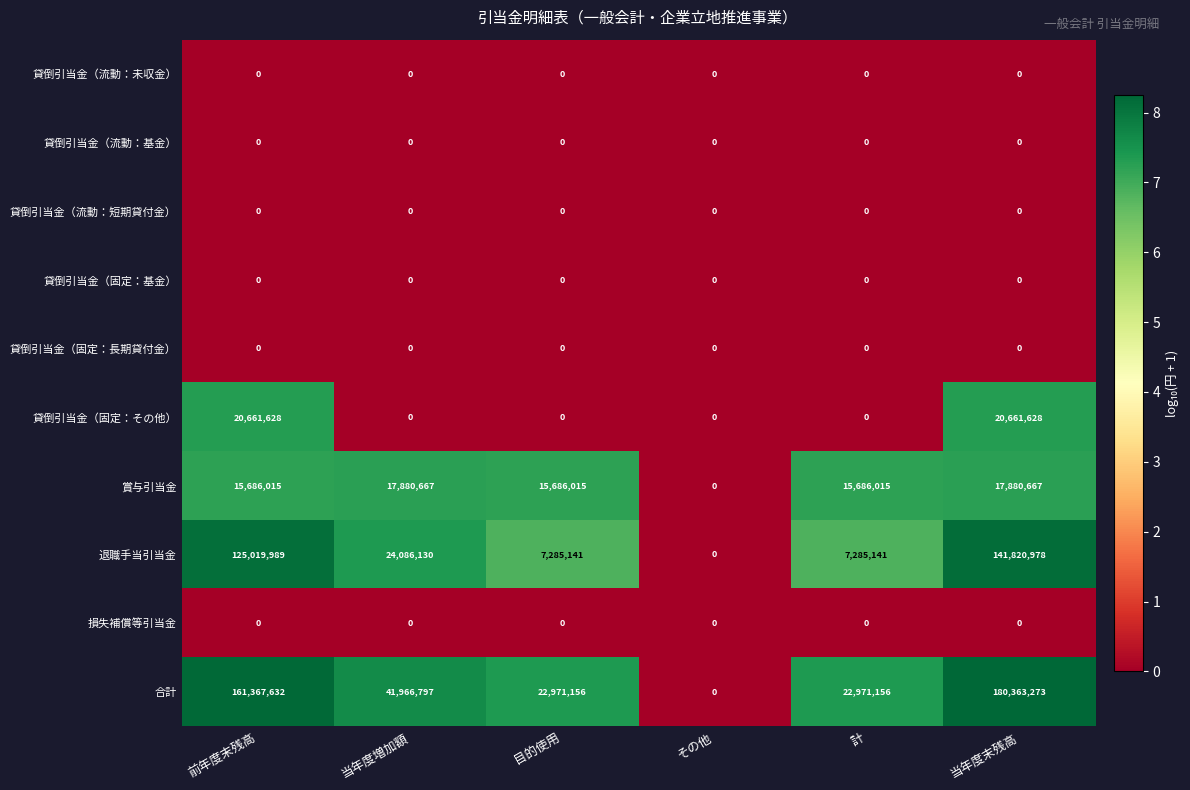

What is the total value across all series at 当年度増加額?

83933594